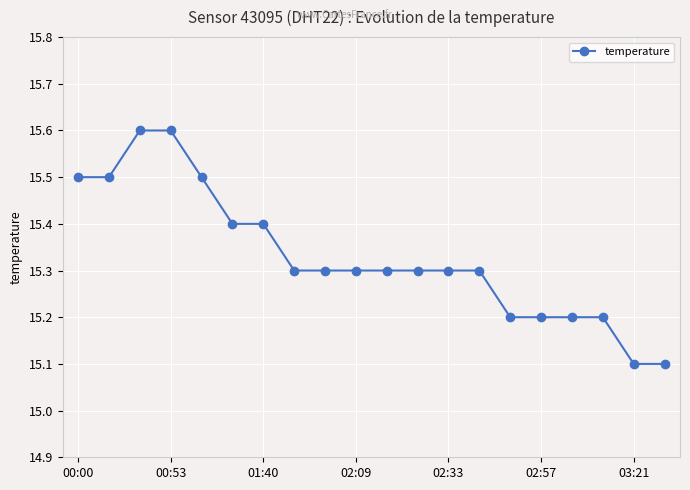

What is the greatest value displayed?

15.6